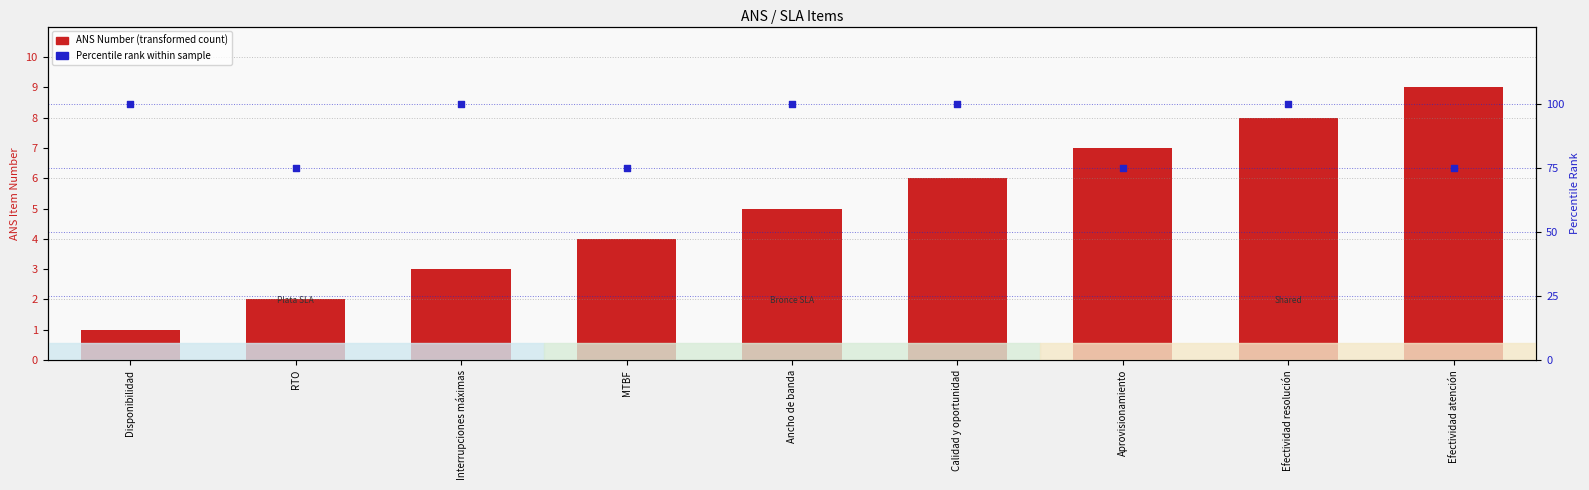

What is the total value across all series at Disponibilidad?

101